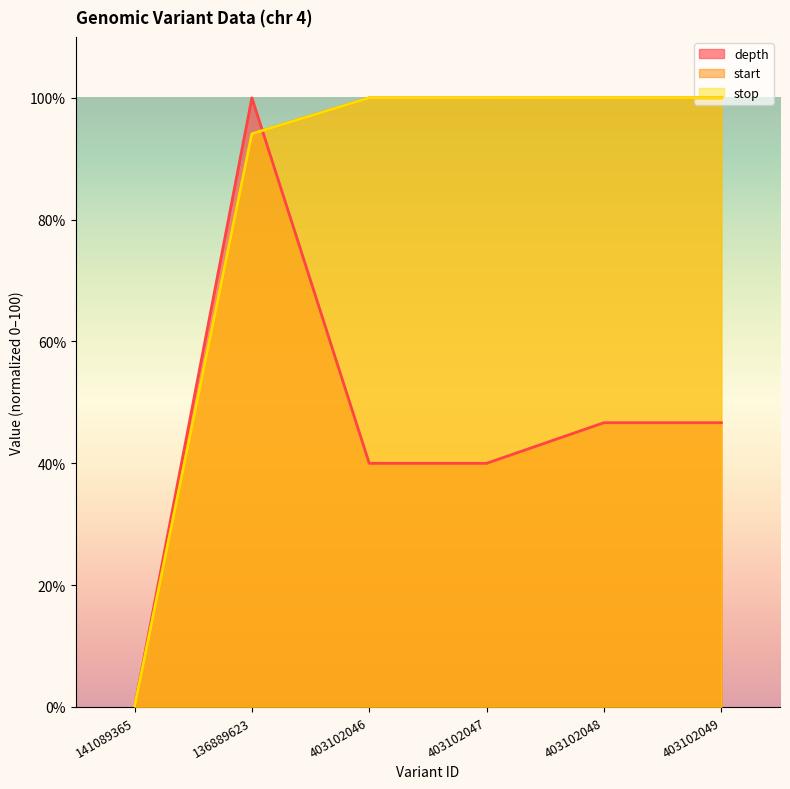

Rank the series by their maximum value, from lowest to highest.

depth, start, stop